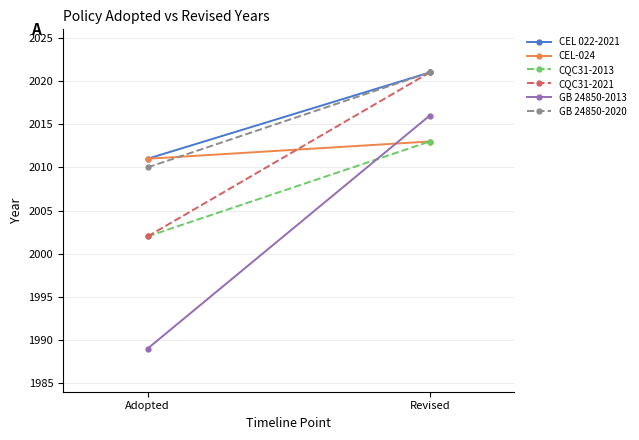

The value of GB 24850-2013 at Adopted is 1989. True or false?

True